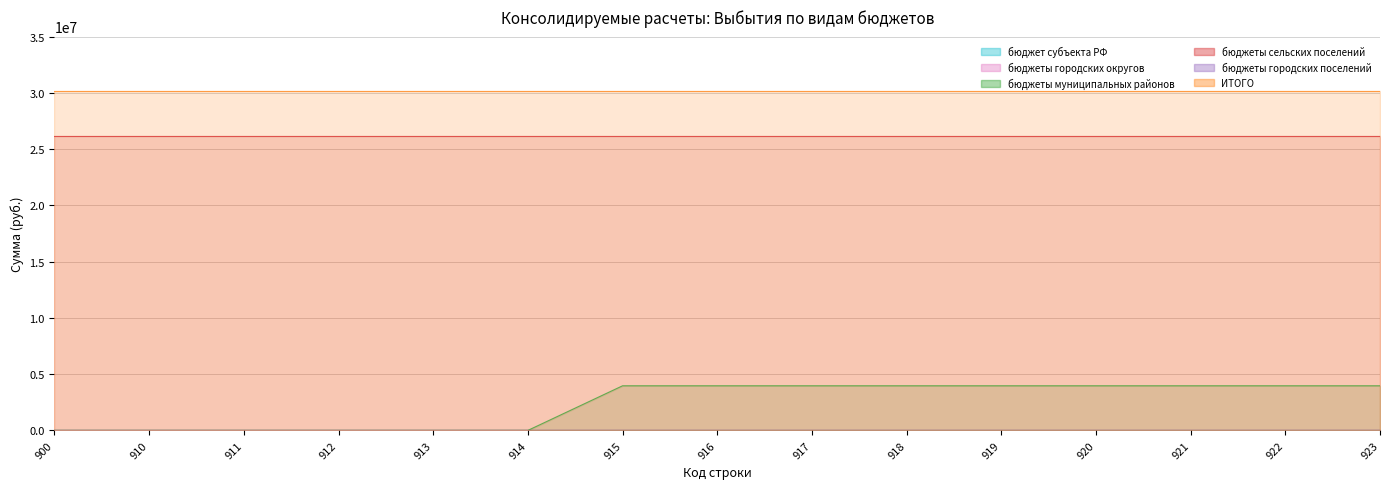

True or false: бюджеты городских поселений has more than 0 points higher than both neighbors.

False